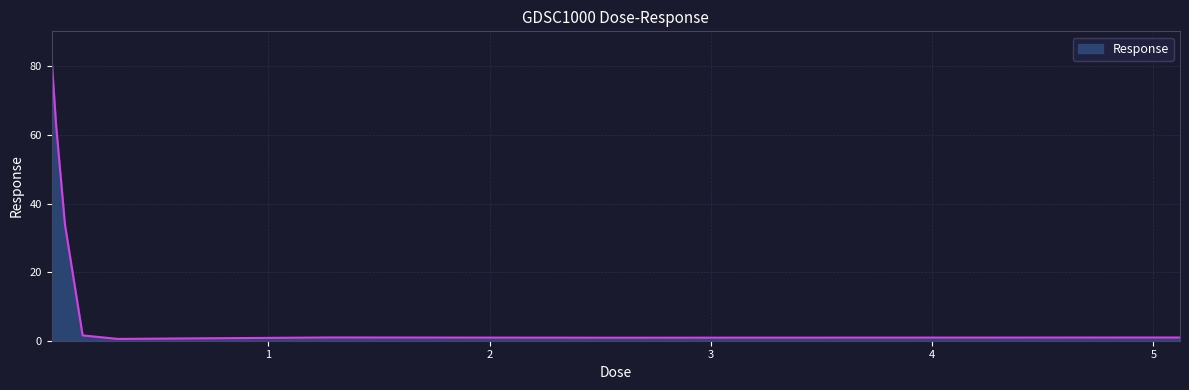

What is the smallest value displayed?

0.5